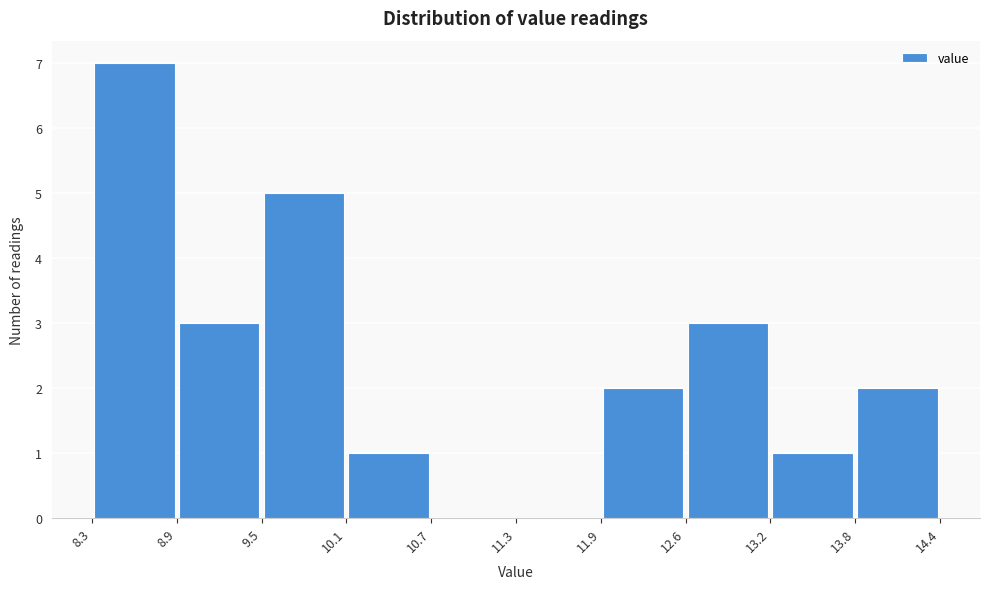

Reading left to right, list every bar in this chart as the range it spans on the x-axis followed by its height. The values are not printed on the chart, so give them approximately, as read against the axis.

8.3 to 8.9: 7
8.9 to 9.5: 3
9.5 to 10.1: 5
10.1 to 10.7: 1
10.7 to 11.3: 0
11.3 to 11.9: 0
11.9 to 12.6: 2
12.6 to 13.2: 3
13.2 to 13.8: 1
13.8 to 14.4: 2